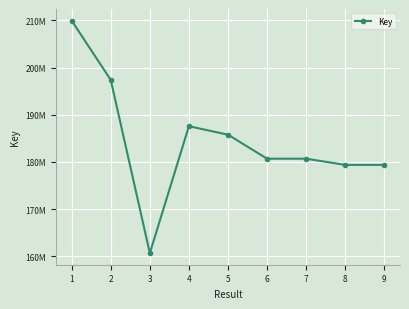

List the labels in order of value, largest first.

1, 2, 4, 5, 6, 7, 8, 9, 3